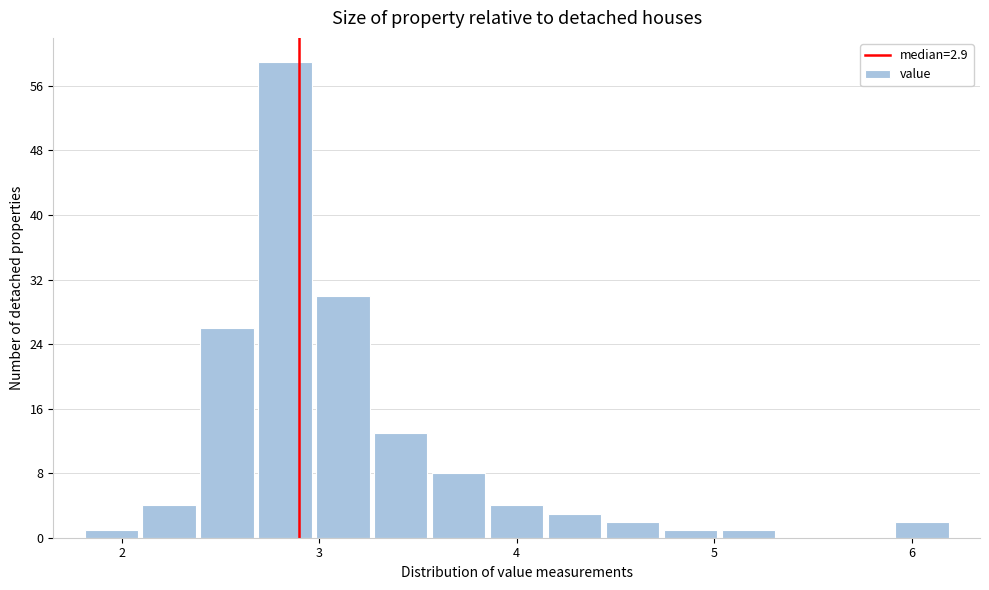

Around what value on the x-axis is the tallest bar? Give the approximate position of its centre, as read against the axis.

2.8